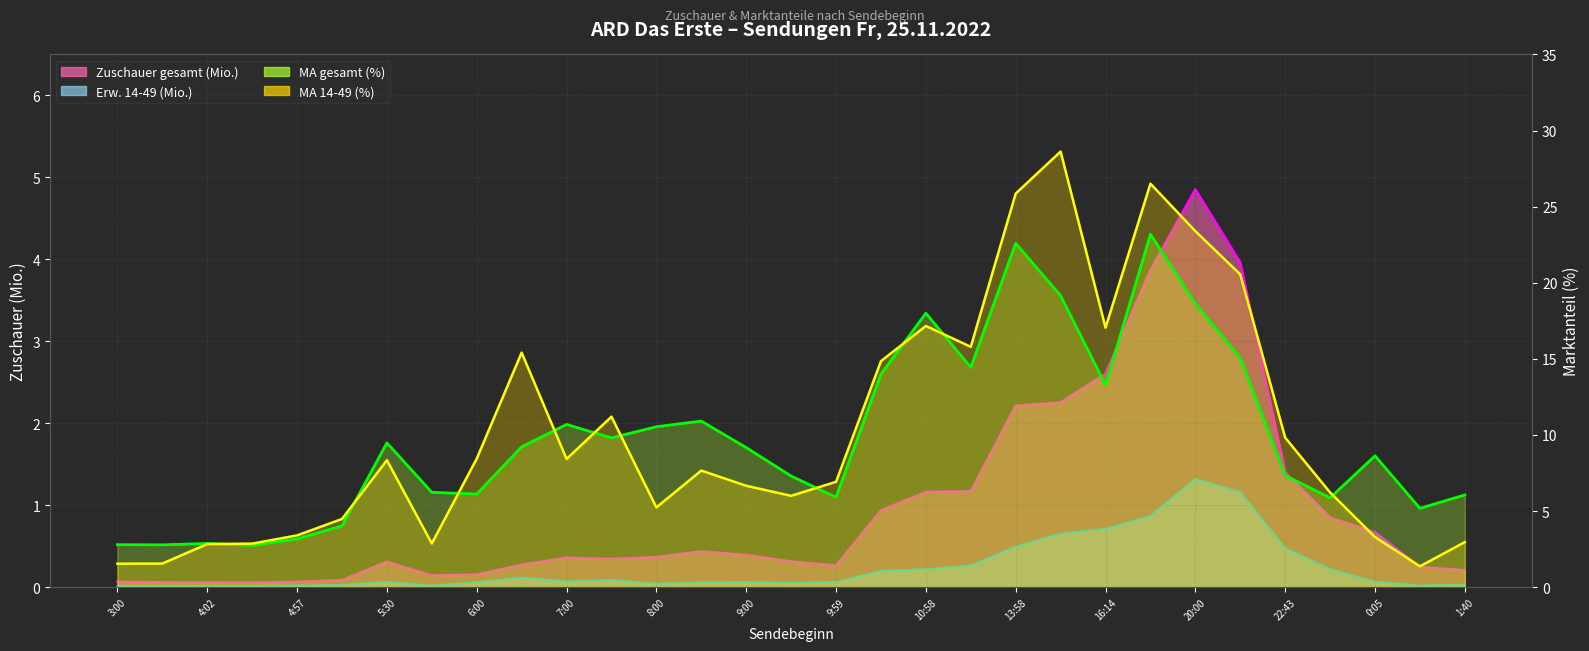

The MA 14-49 (%) series shows 2.7 at 3:19. True or false?

False